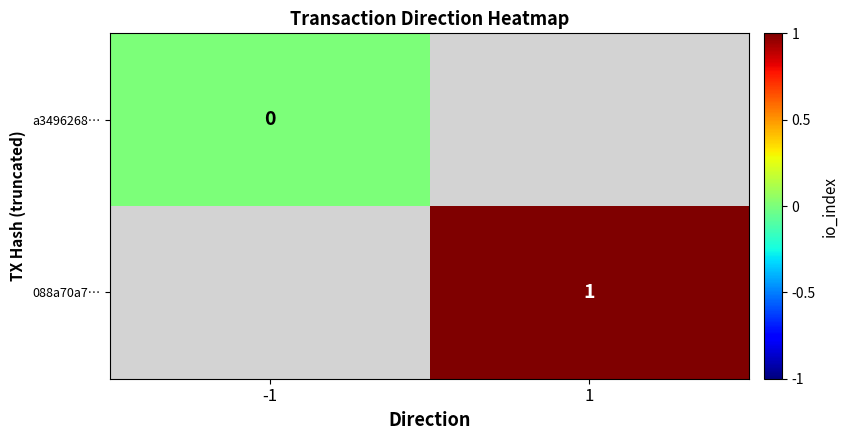

What is the maximum value shown in the chart?

1.0